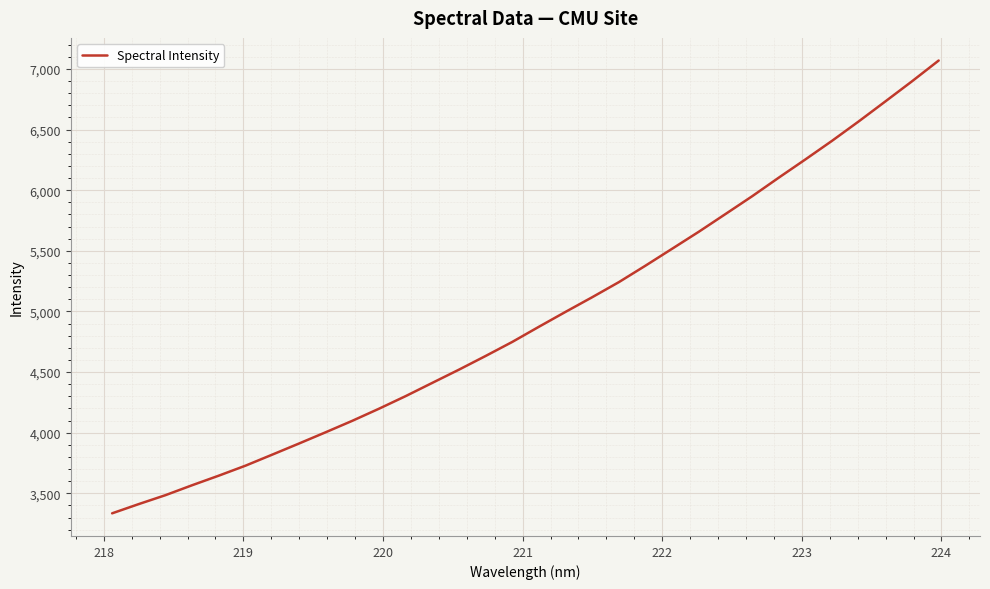

What is the minimum value shown in the chart?

3335.1